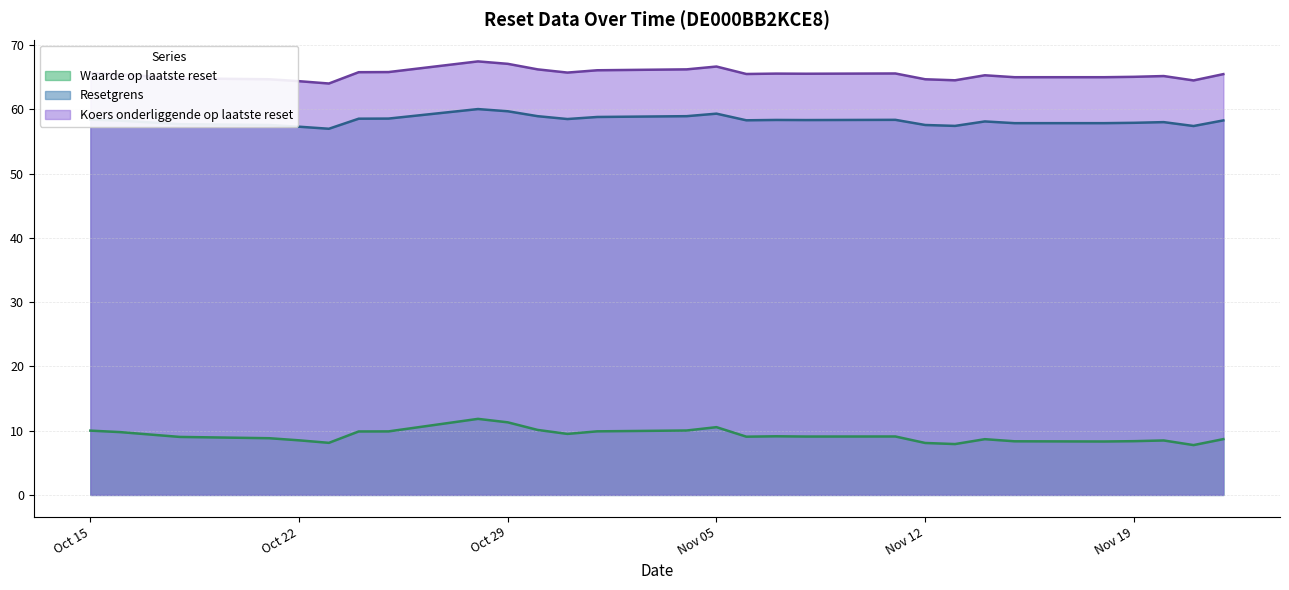

At which category is the sum across all series the highest?

2024-10-28